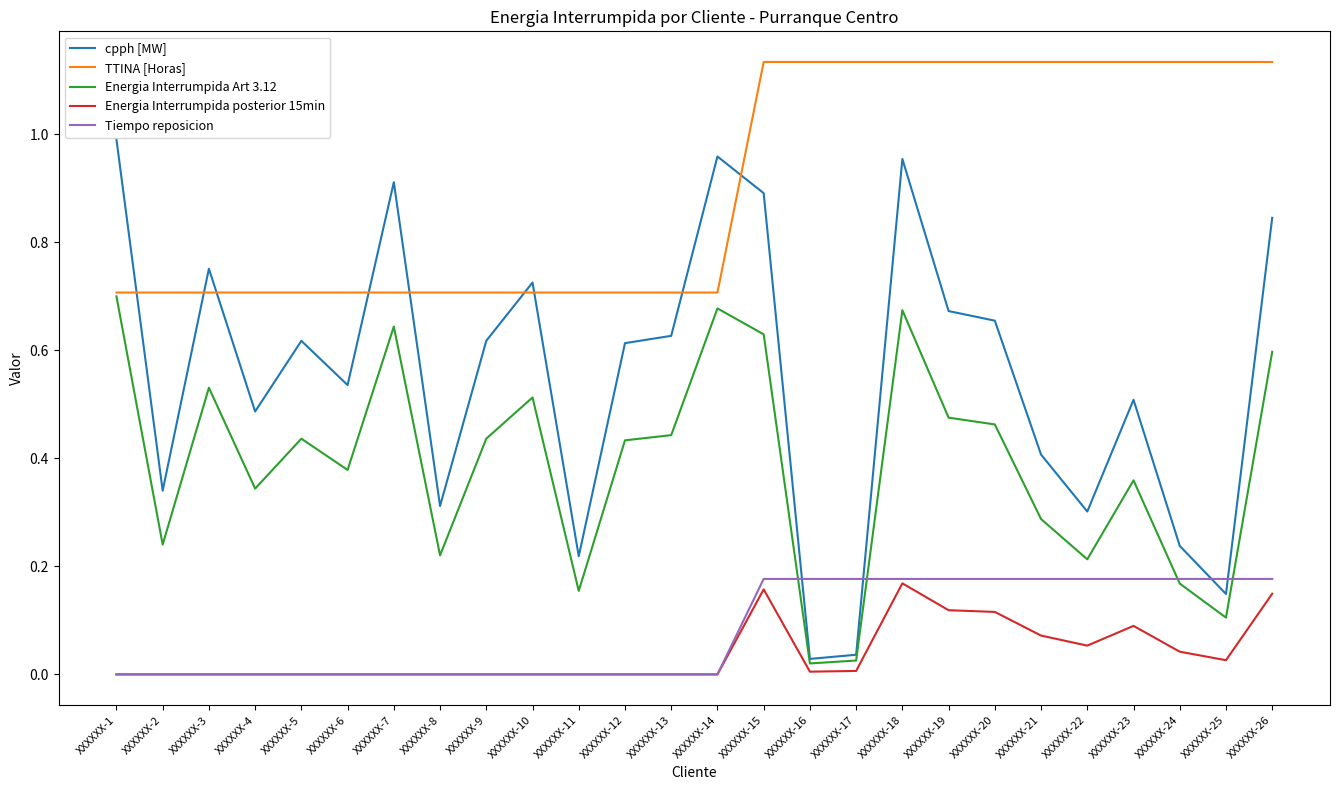

The value of Energia Interrumpida Art 3.12 at XXXXXX-16 is 0.0. True or false?

True